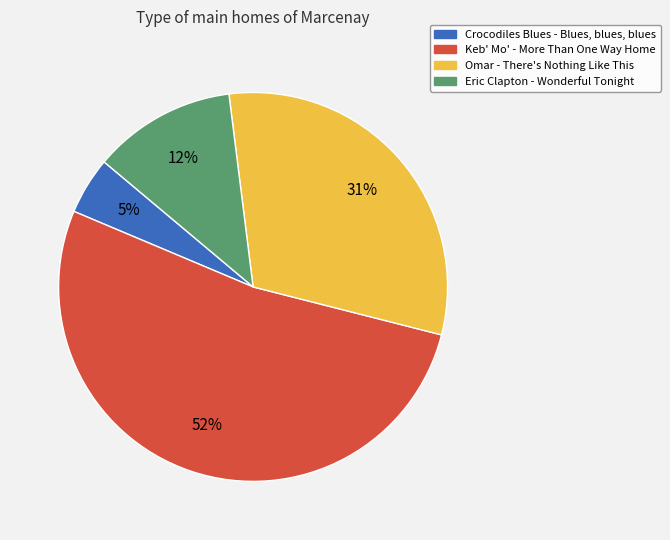

Is it true that Keb' Mo' - More Than One Way Home is 59% of the pie?

False